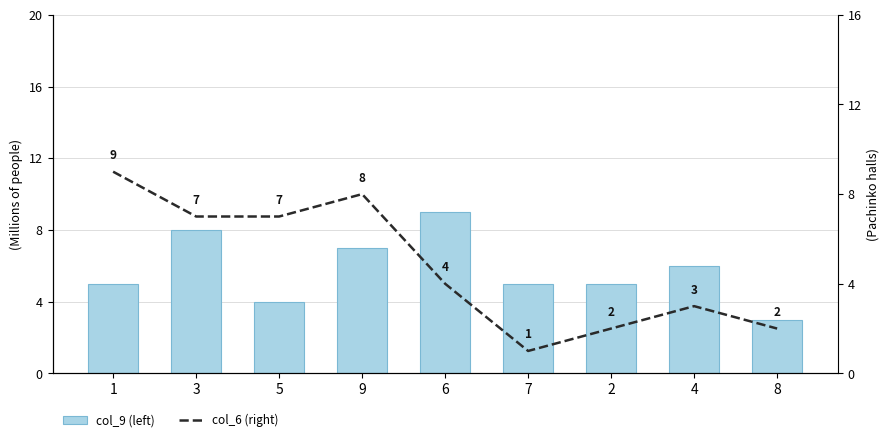

At which category is the sum across all series the highest?

3